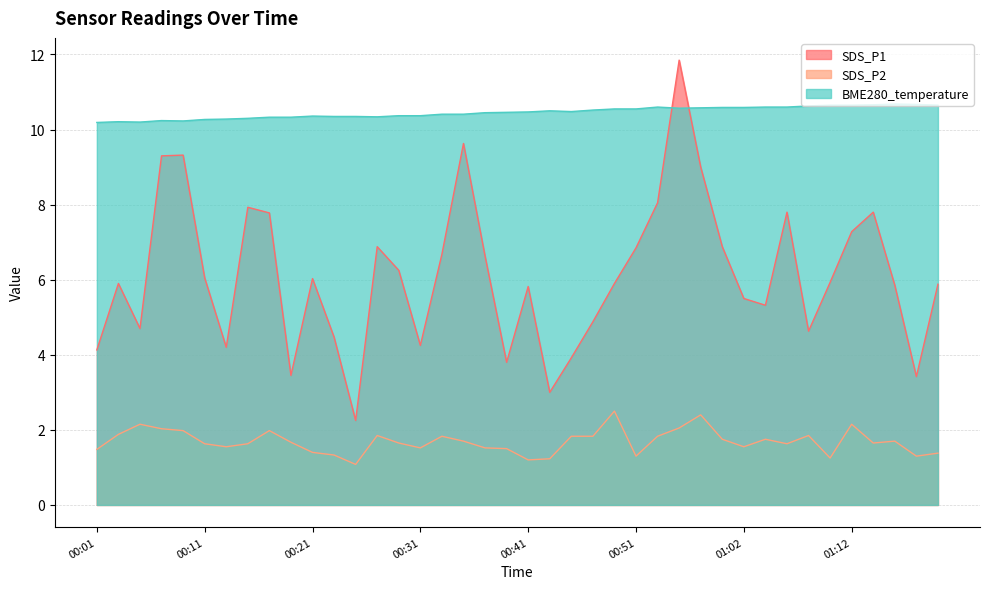

What are all the series names shown in the legend?

SDS_P1, SDS_P2, BME280_temperature